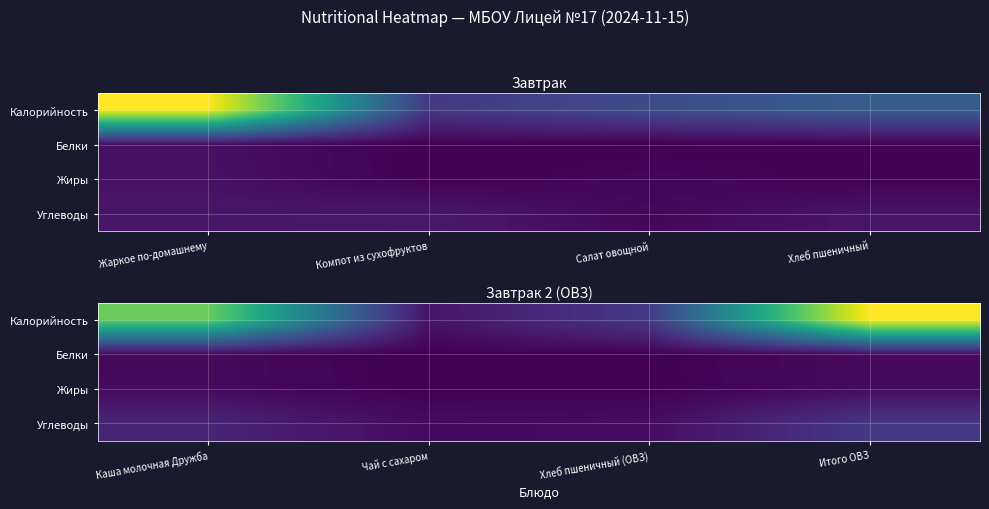

What is the sum of the Калорийность values at Итого ОВЗ and Хлеб пшеничный (ОВЗ)?

584